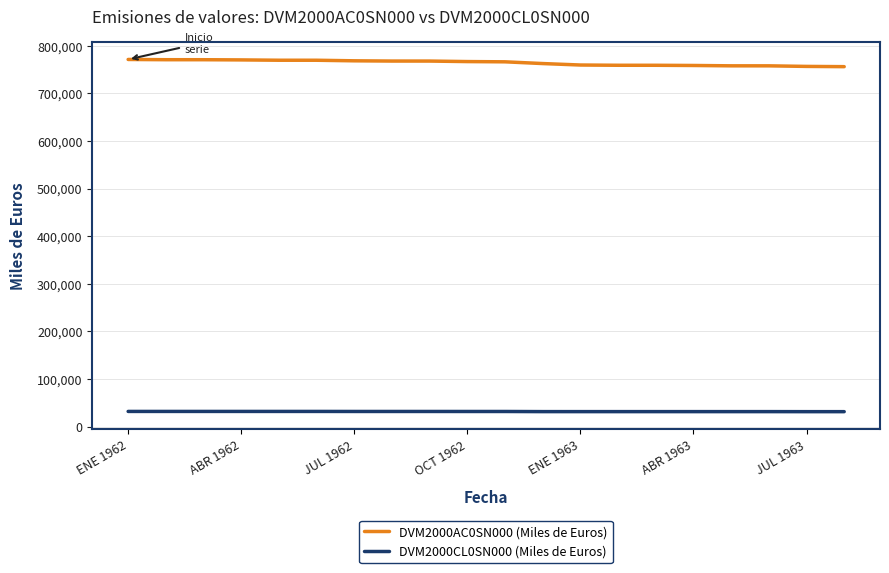

True or false: DVM2000AC0SN000 (Miles de Euros) and DVM2000CL0SN000 (Miles de Euros) cross at least once.

False